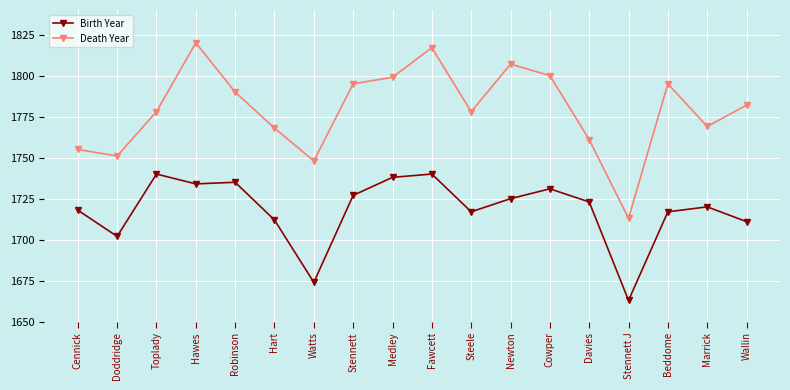

Is it true that Birth Year equals 2407 at Hawes?

False